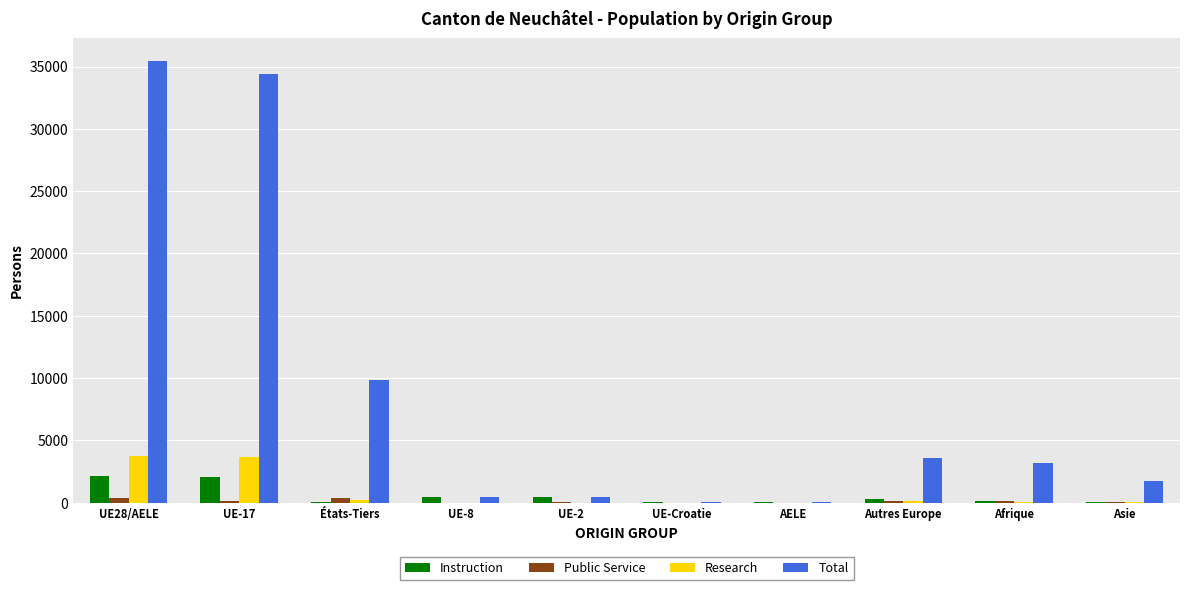

What value does the Total series have at États-Tiers?

9880